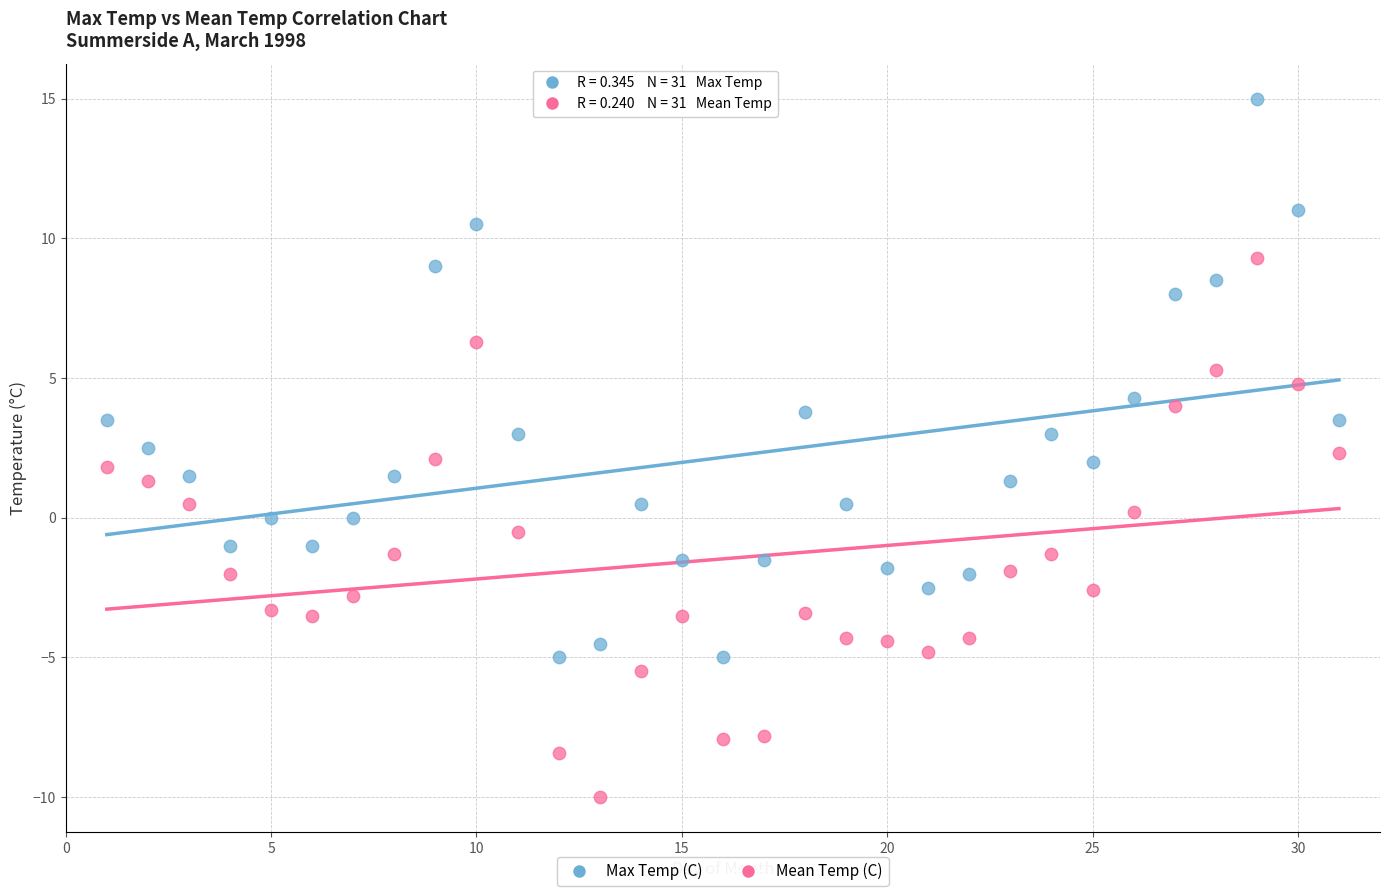

Which series contains the lowest Y value?

Mean Temp (C)